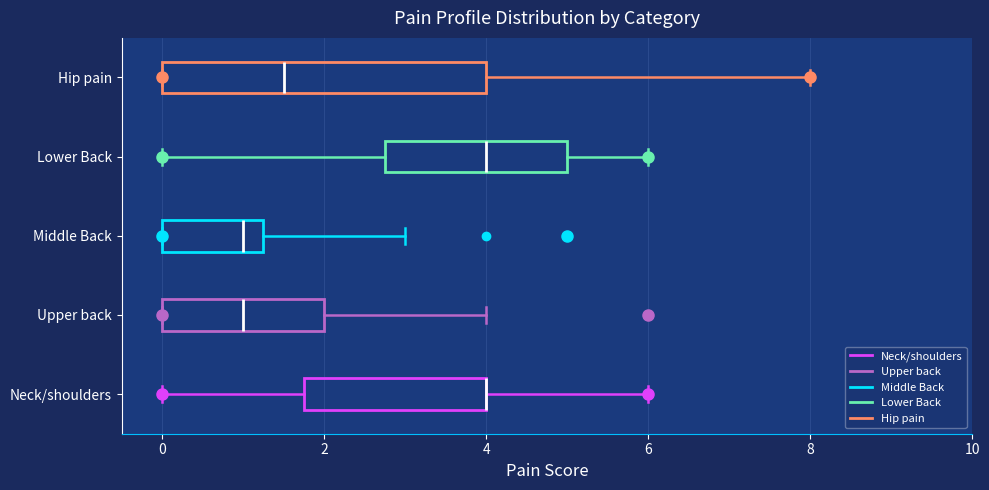

Where does the left whisker of the box for Neck/shoulders end on the x-axis? The values are not printed on the chart, so give them approximately, as read against the axis.

0.0